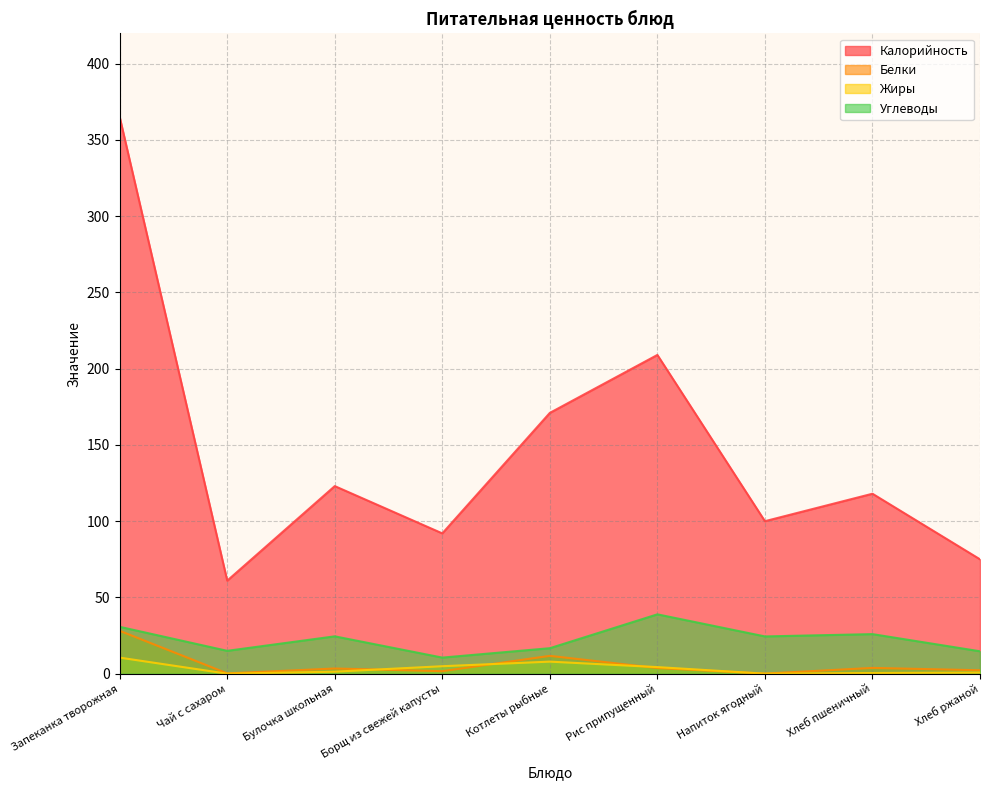

Is it true that Калорийность equals 92.0 at Борщ из свежей капусты?

True